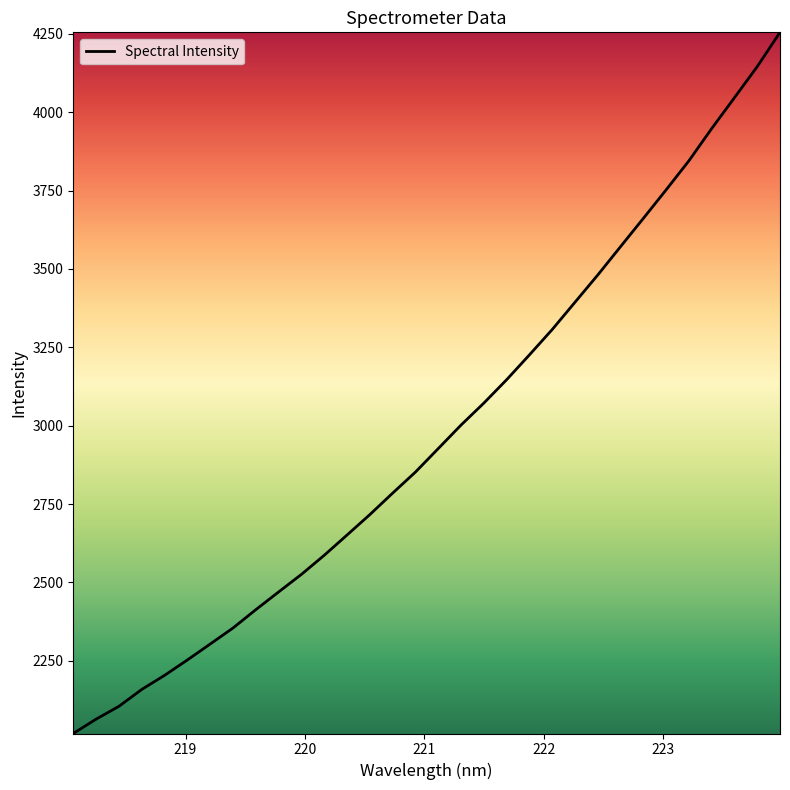

What is the greatest value displayed?

4254.5